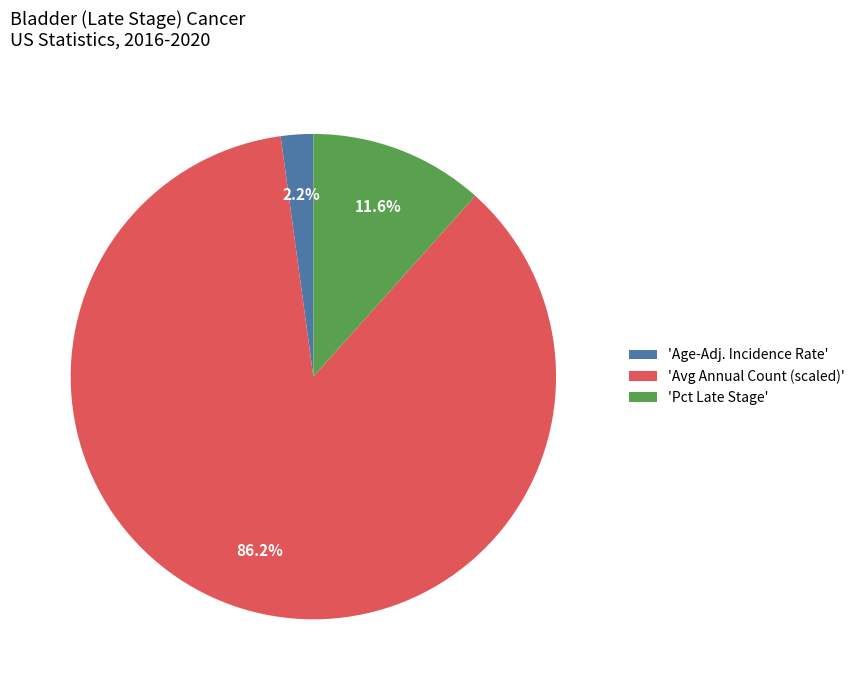

What is the majority slice?

'Avg Annual Count (scaled)'